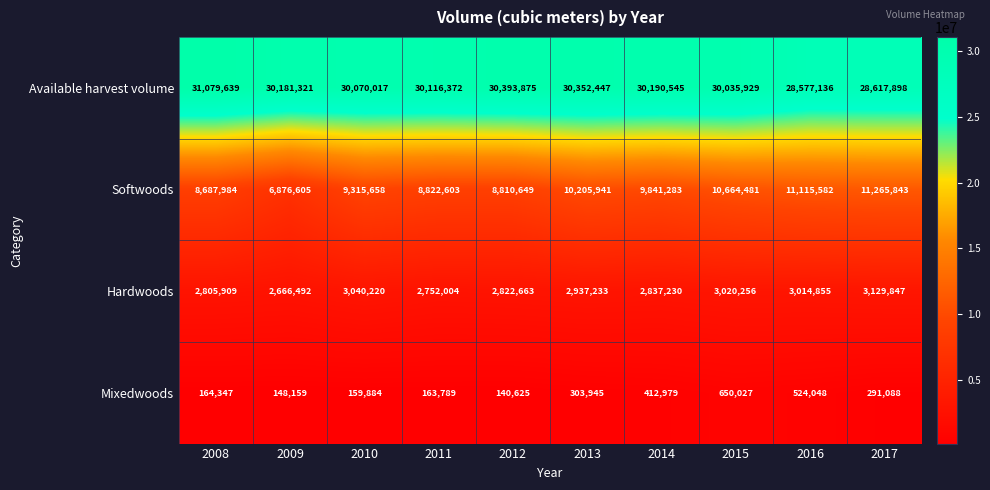

Read the Available harvest volume value at 2013.

30352447